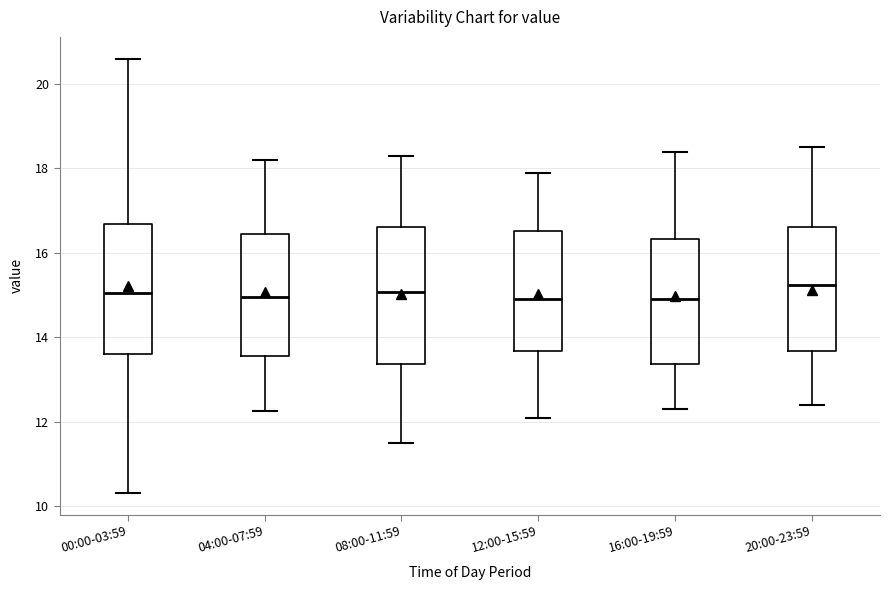

Which box is the tallest, from its lower edge to its upper edge?

08:00-11:59